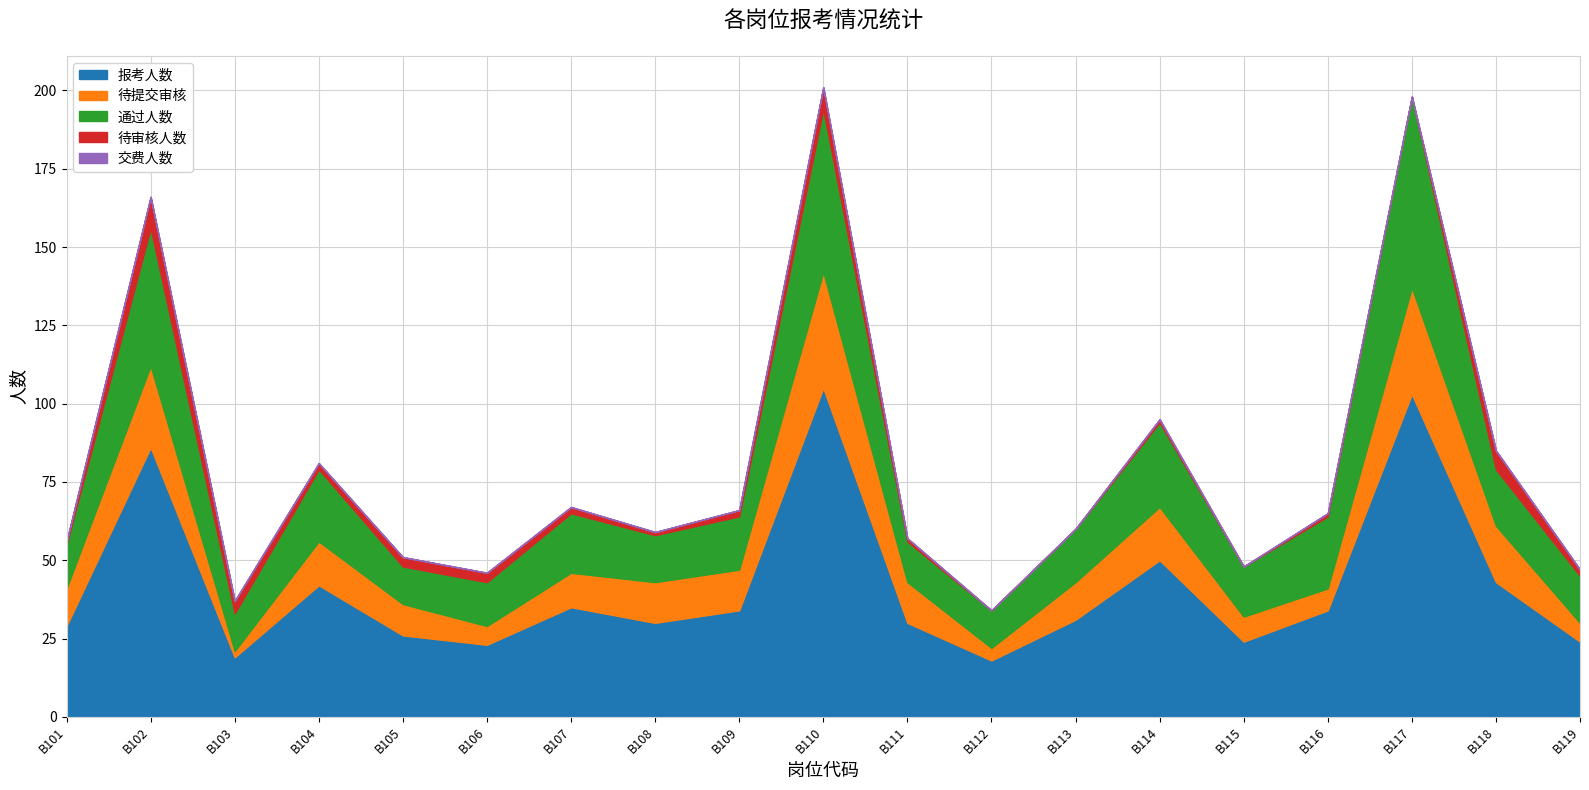

Which category has the lowest value in the 报考人数 series?

B112